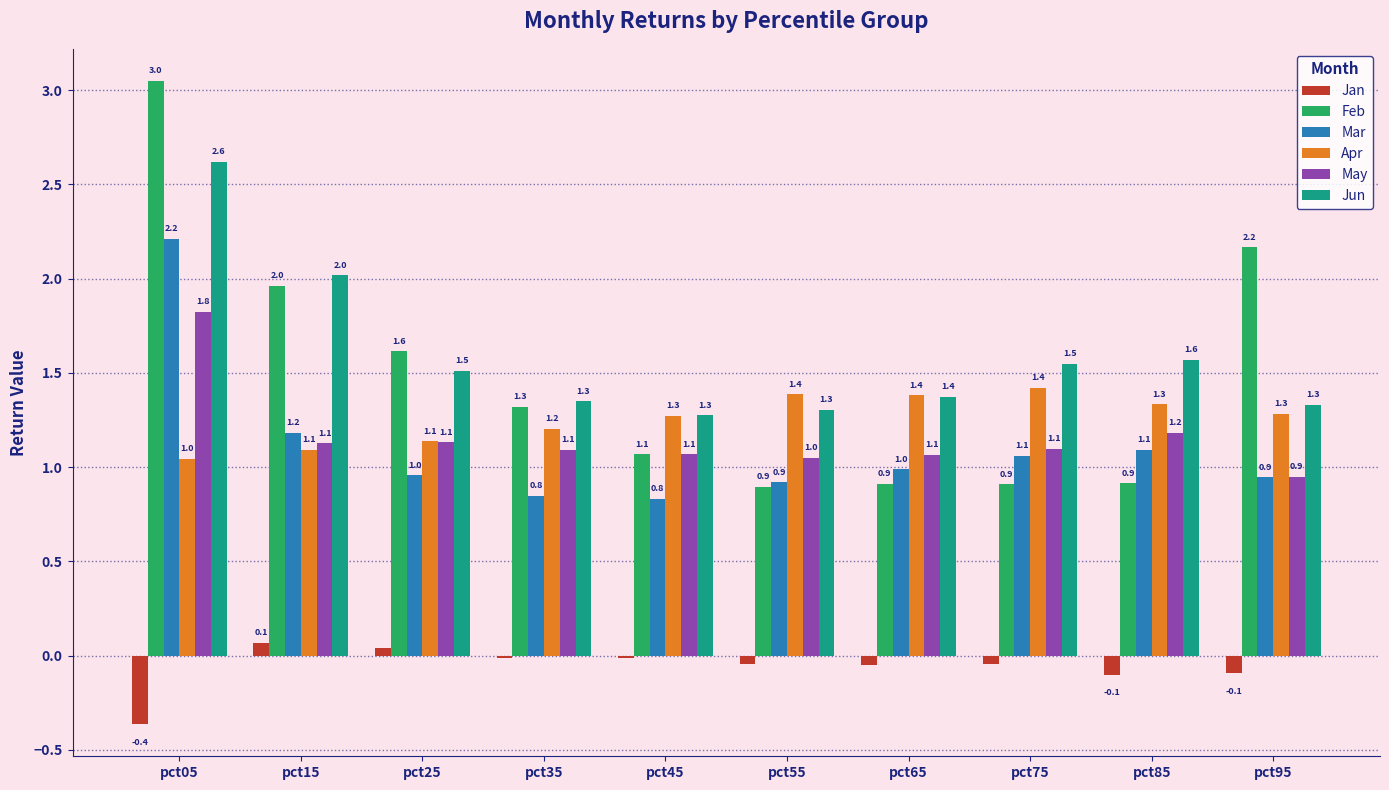

What value does the May series have at pct85?

1.2